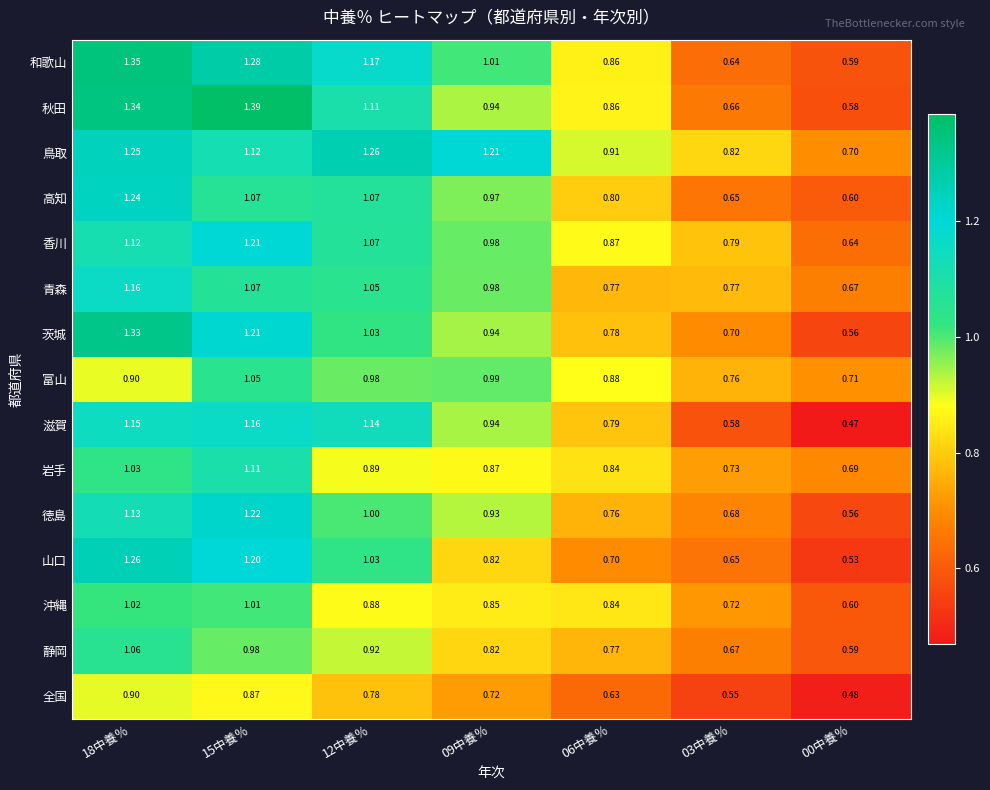

Which series has the largest range (max minus min)?

秋田